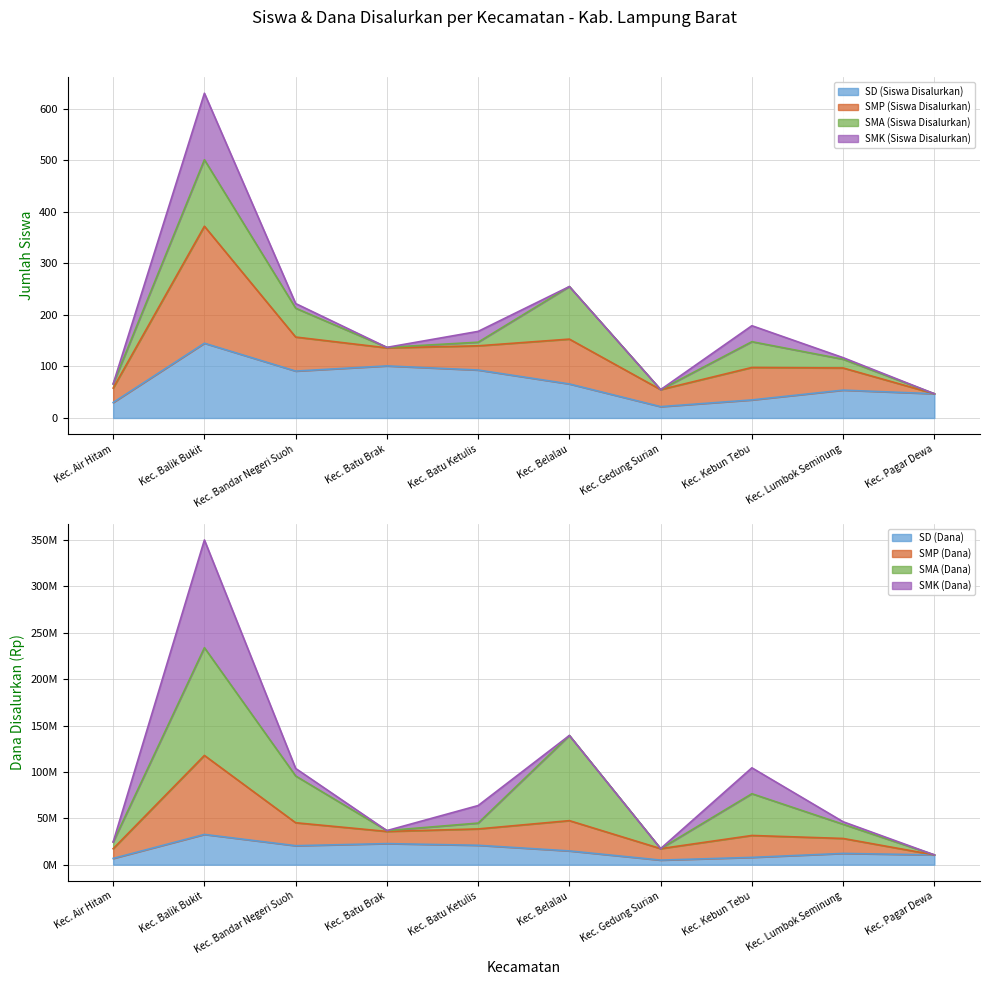

What is the value of the SMP (Siswa Disalurkan) point at the 8th from the left?

104400000